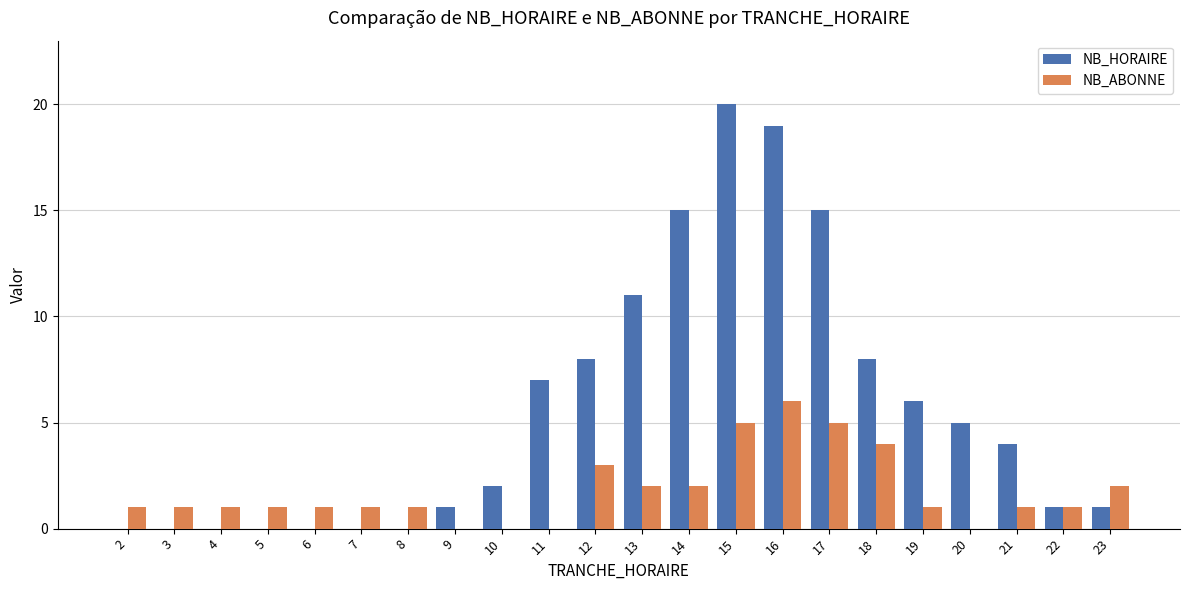

What is the sum of the NB_ABONNE values at 18 and 16?

10